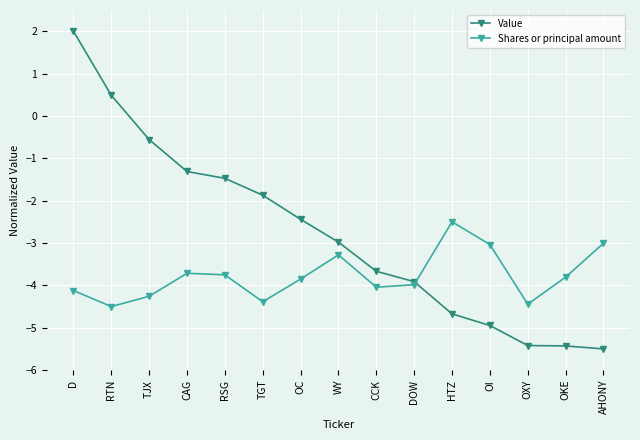

True or false: Shares or principal amount and Value intersect in this chart.

True